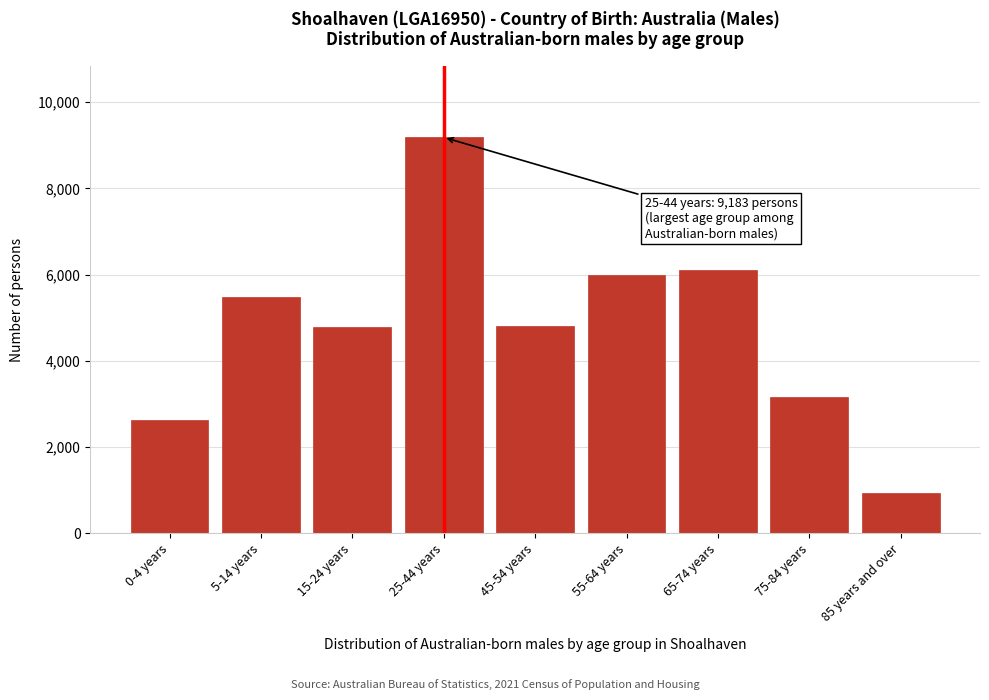

What is the difference between the values at 65-74 years and 45-54 years?

1300